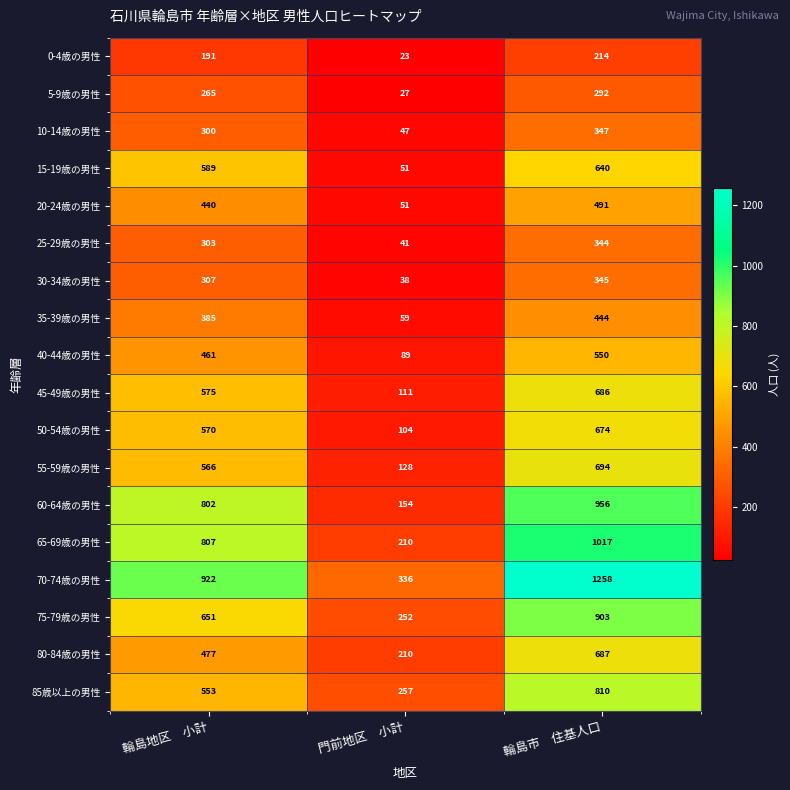

What is the difference between the 25-29歳の男性 values at 輪島市　住基人口 and 門前地区　小計?

303